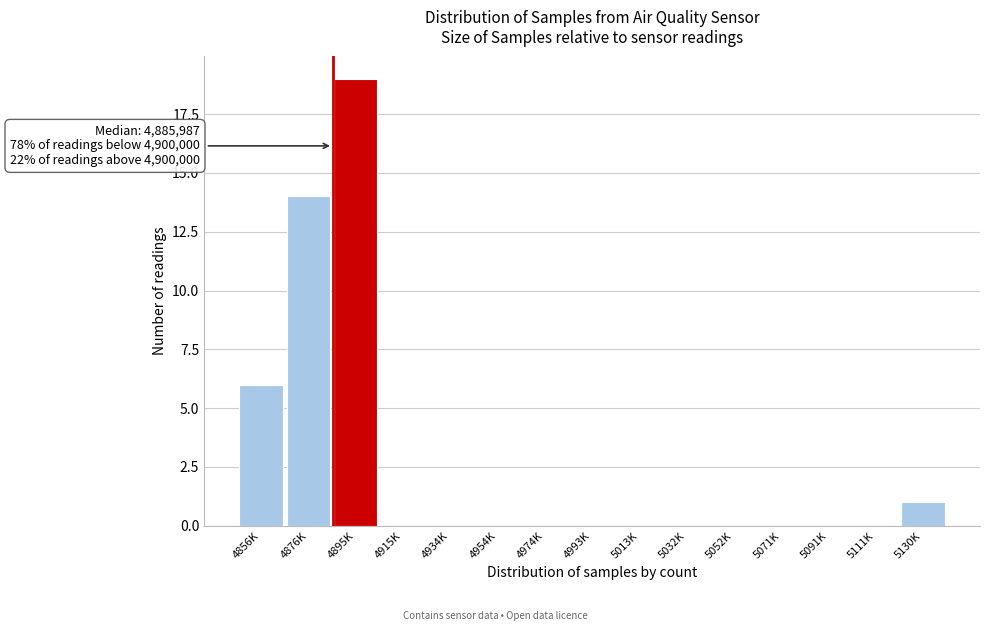

Reading left to right, what are all the values shown in this chart?

4856K=6	4876K=14	4895K=19	4915K=0	4934K=0	4954K=0	4974K=0	4993K=0	5013K=0	5032K=0	5052K=0	5071K=0	5091K=0	5111K=0	5130K=1